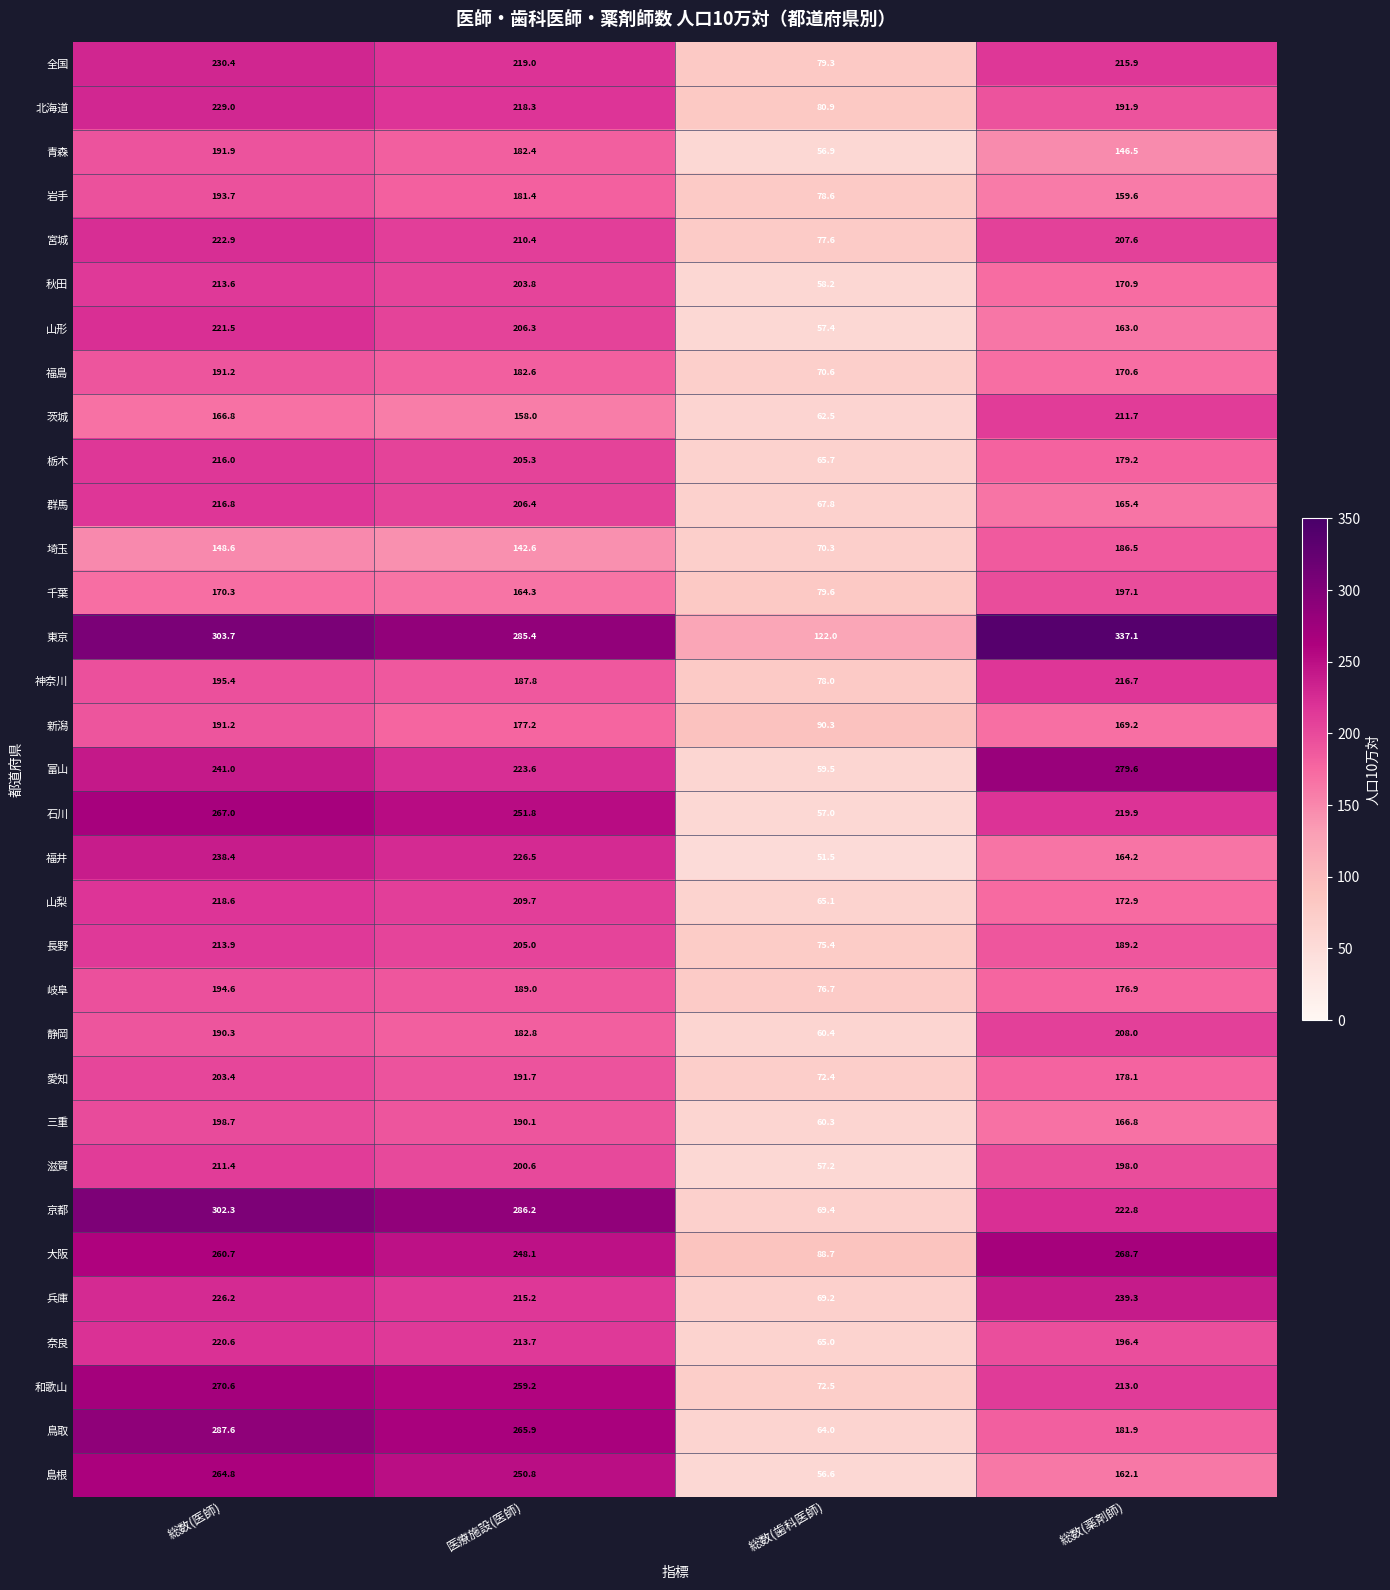

What is the spread (max minus min) of values at 総数(薬剤師)?

190.6